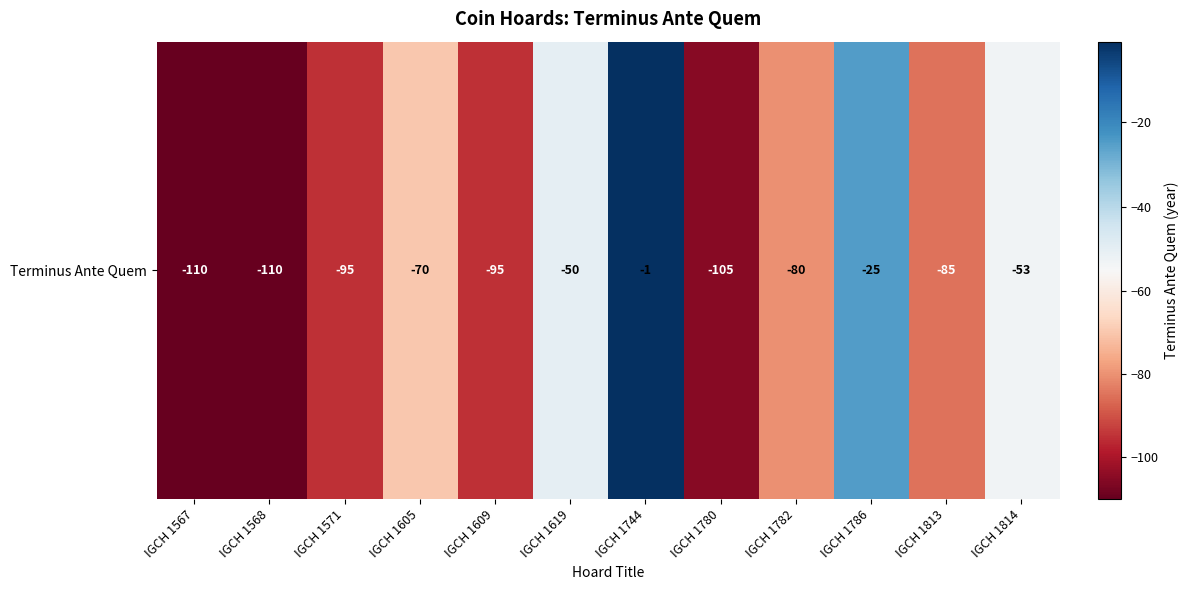

What is the change in value from IGCH 1619 to IGCH 1780?

-55